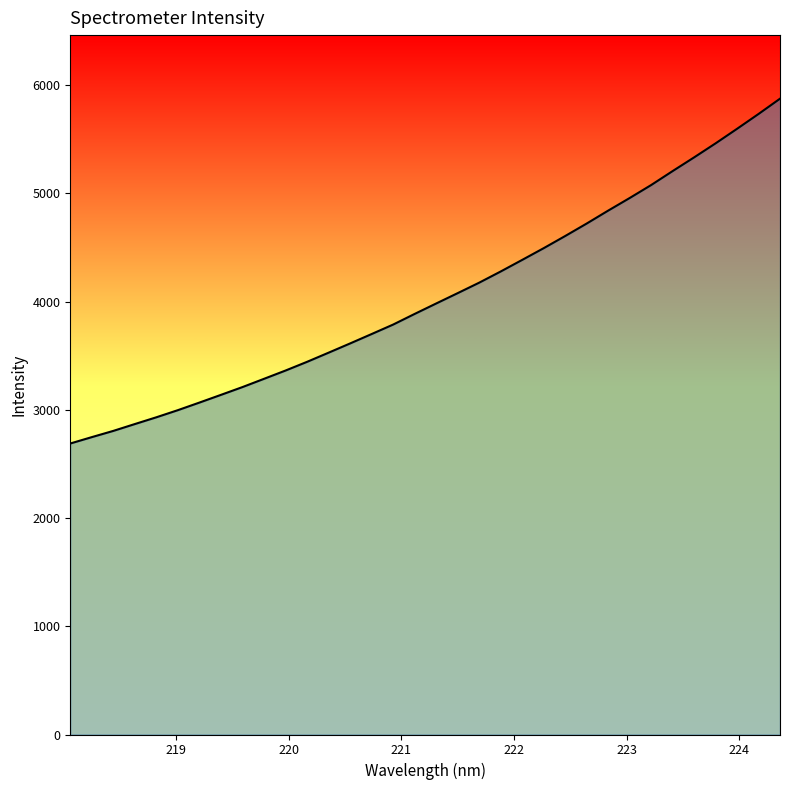

What is the smallest value displayed?

2688.4